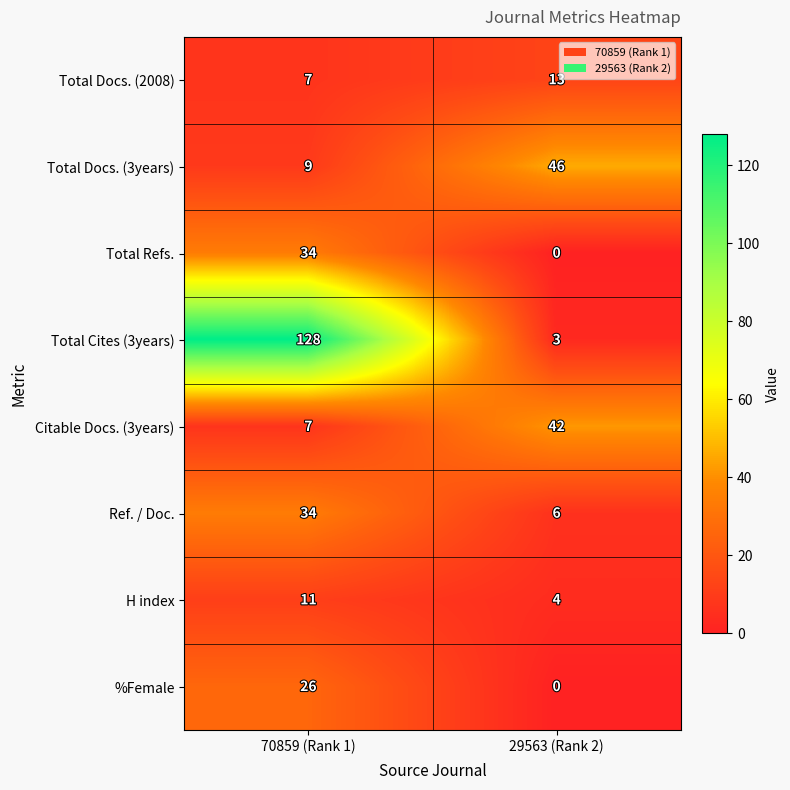

Which series has the largest total across all categories?

Total Cites (3years)